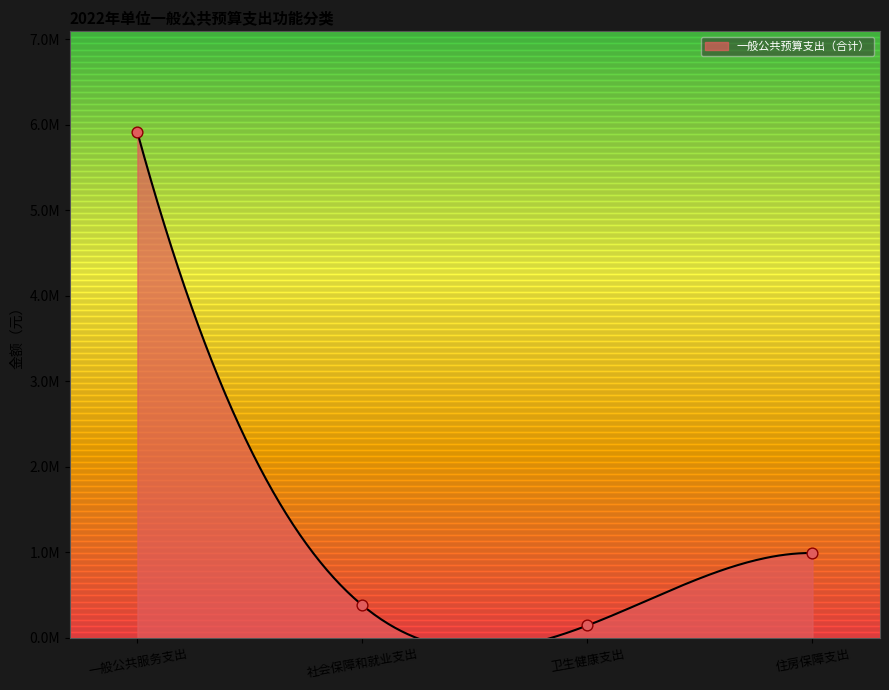

Which has a higher value, 一般公共服务支出 or 卫生健康支出?

一般公共服务支出